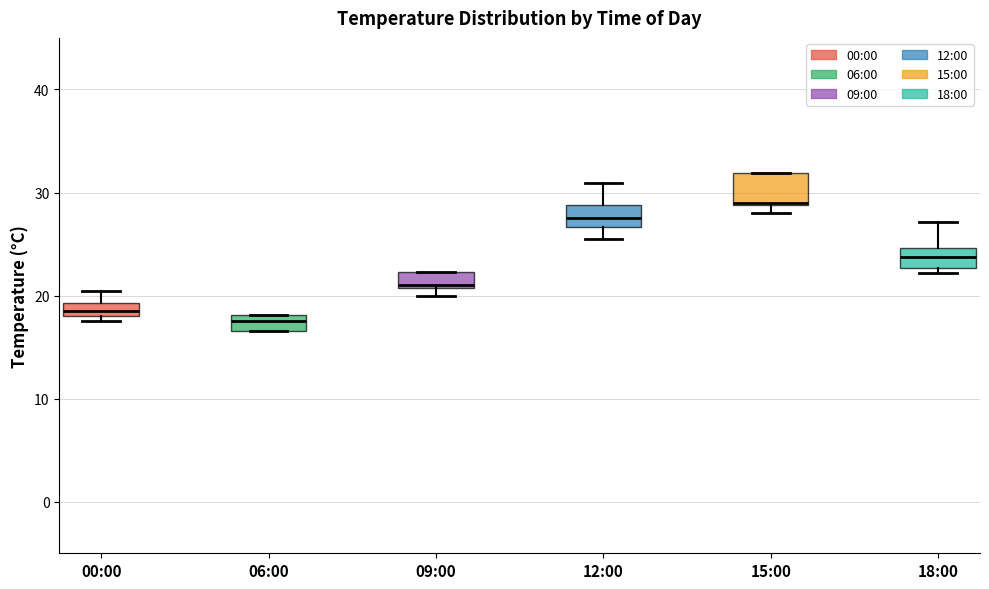

Where does the upper whisker of the box for 00:00 end on the y-axis? The values are not printed on the chart, so give them approximately, as read against the axis.

20